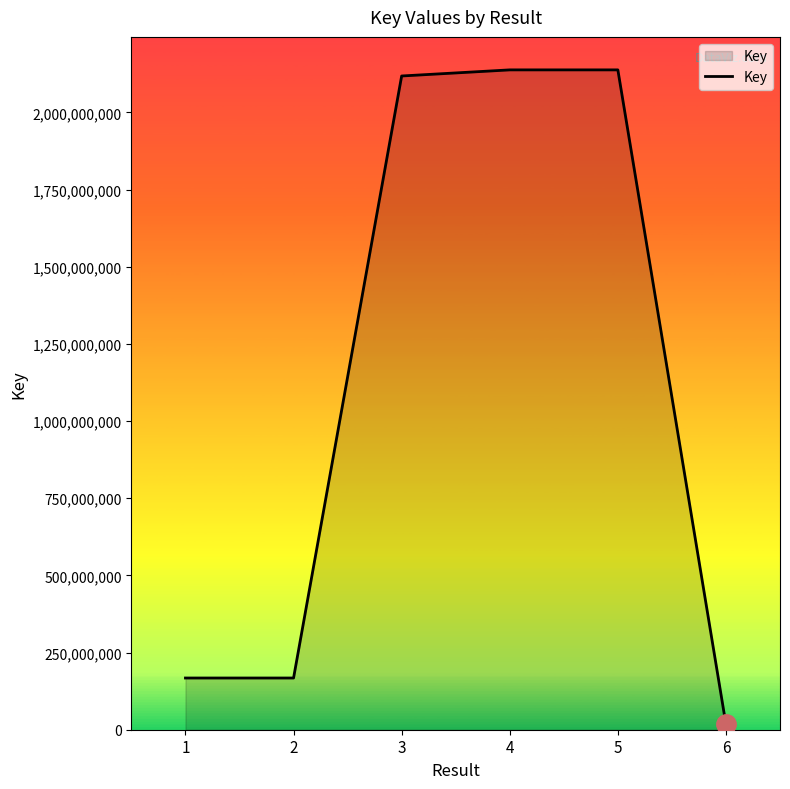

True or false: the data shows 2117894102 at 3.

True